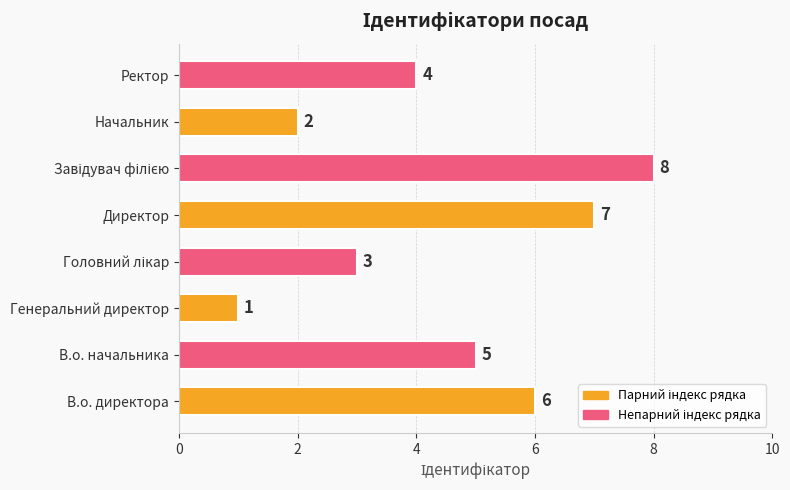

Is it true that the value at Ректор is 4?

True